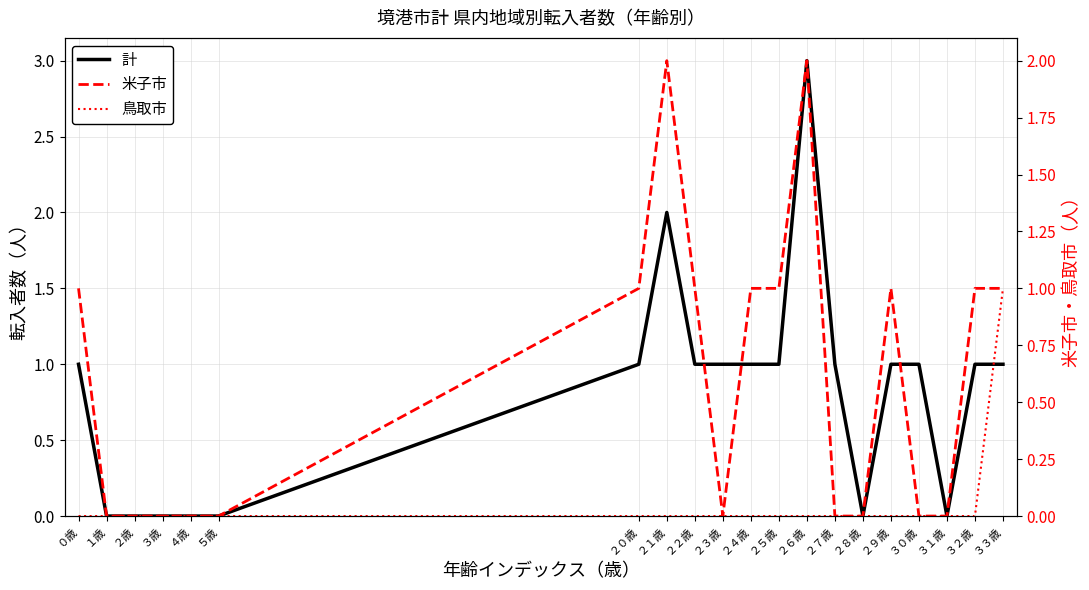

How many distinct data groups are displayed?

3